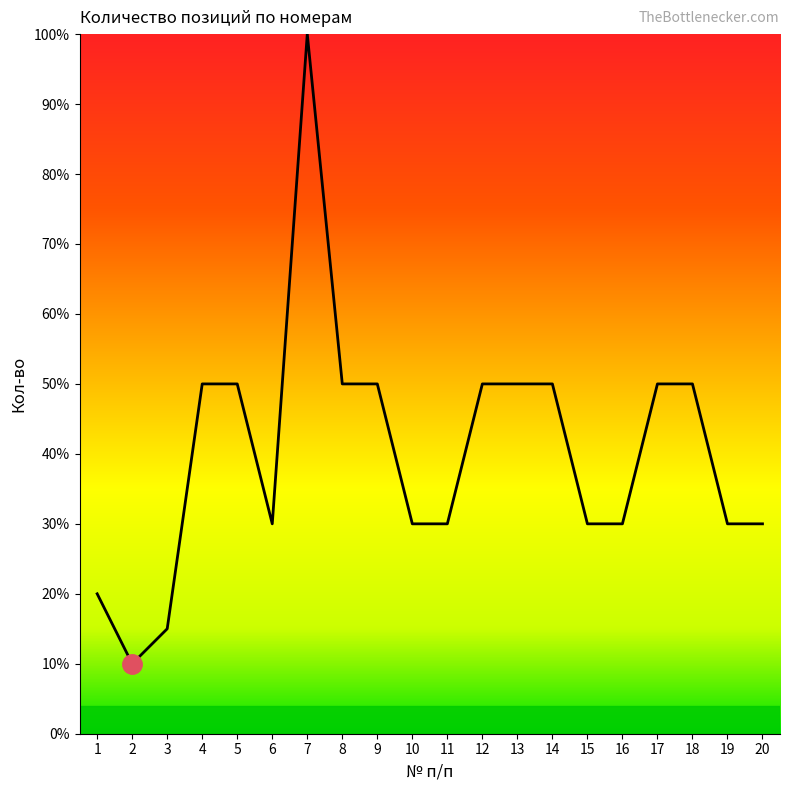

What is the ratio of the value at 17 to the value at 7?

0.5